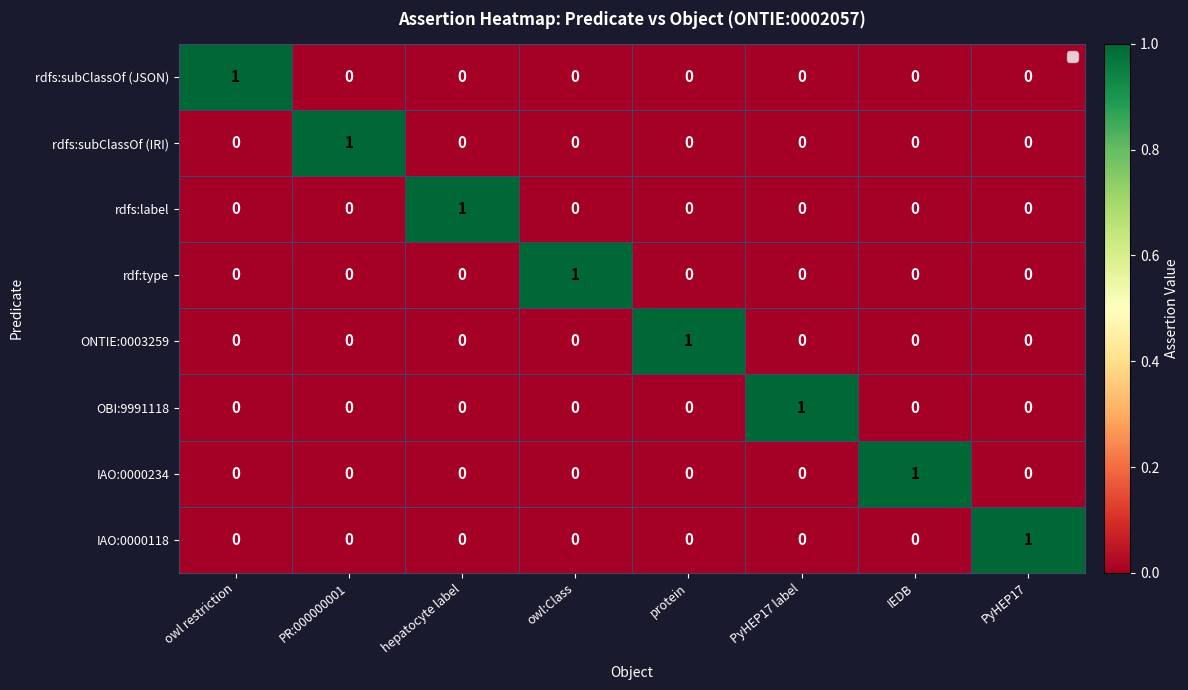

At which label does rdfs:subClassOf (IRI) reach its peak?

PR:000000001